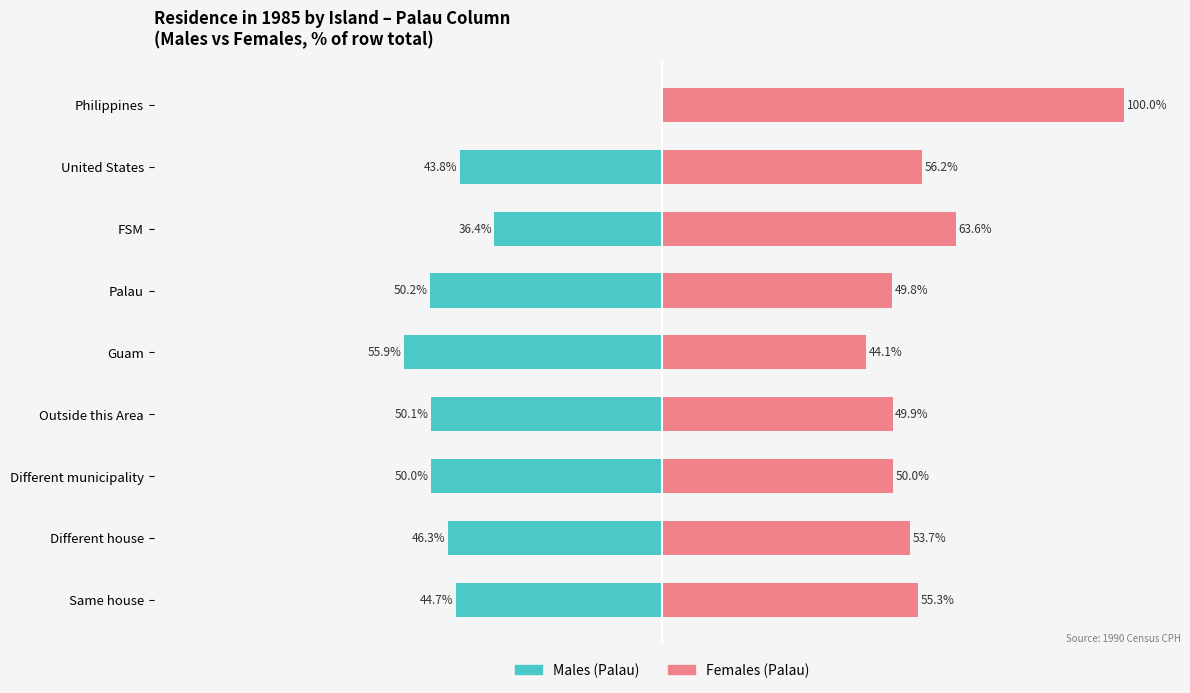

What are all the series names shown in the legend?

Males (Palau), Females (Palau)